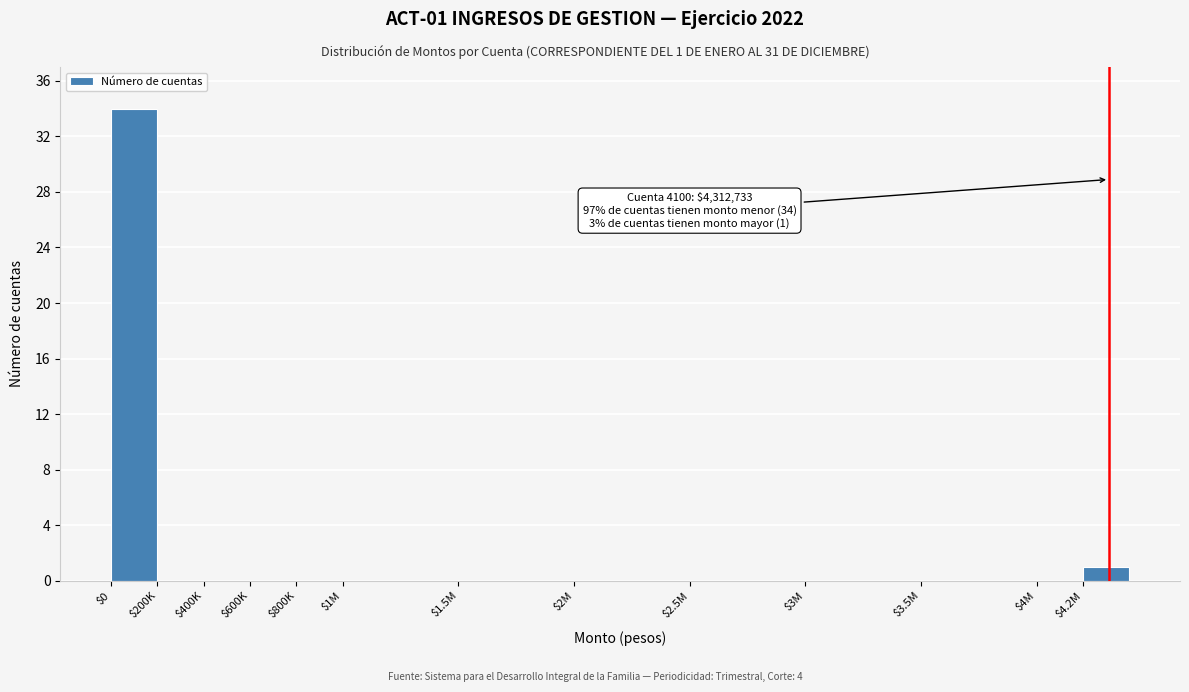

The value at $600K is 0. True or false?

True